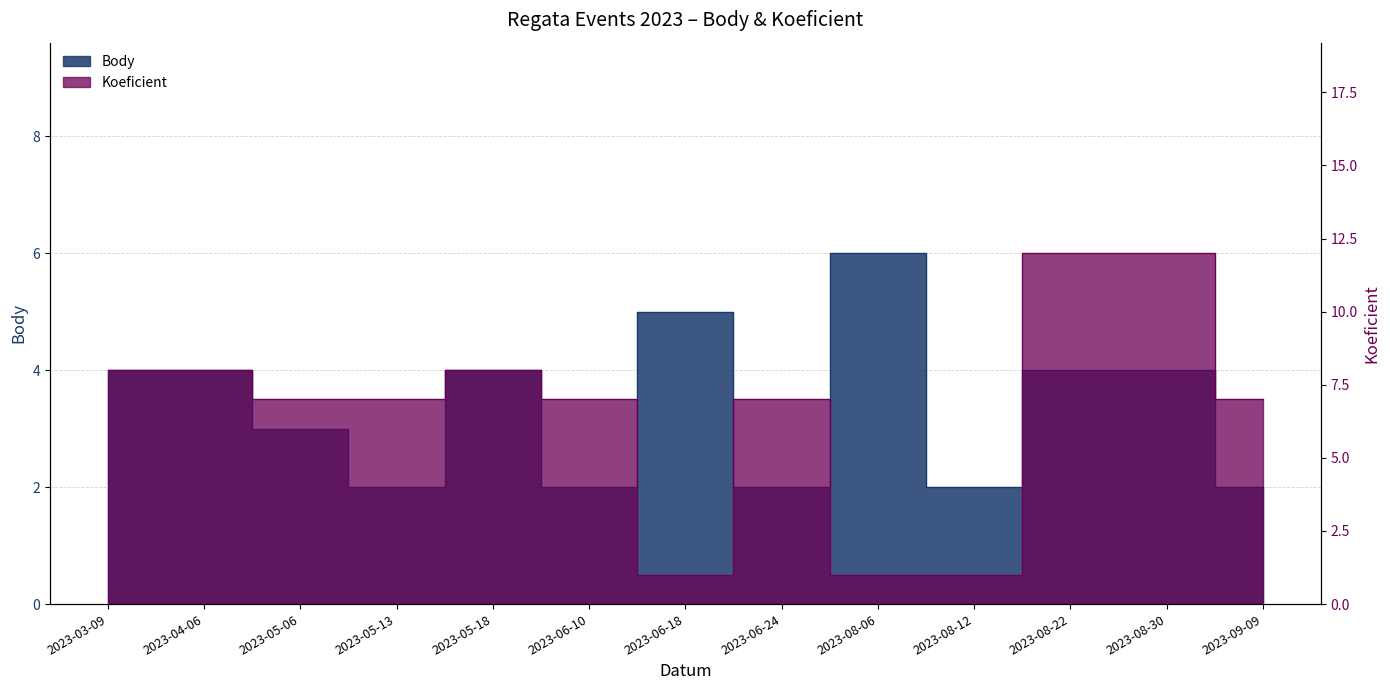

What position from the right is 2023-05-06?

11